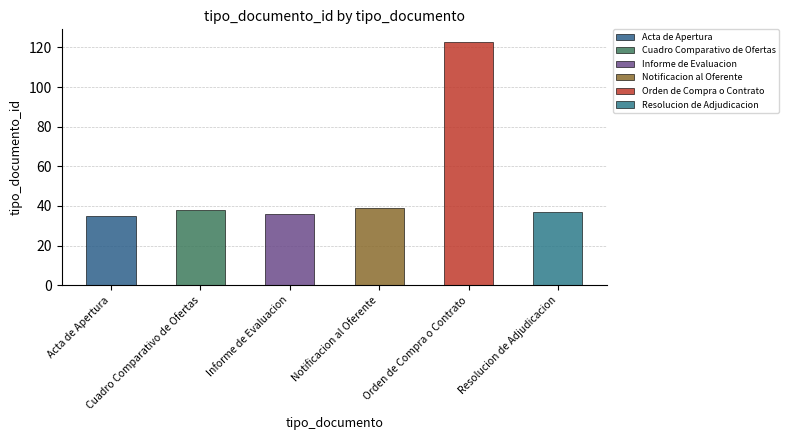

Does the chart contain stacked bars?

No